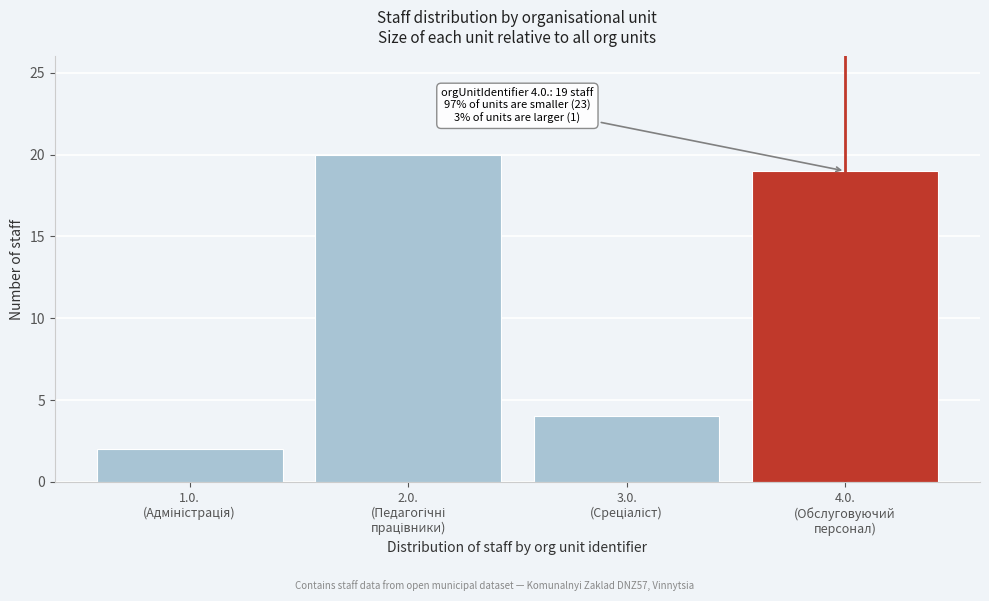

Reading right to left, list all the values displayed in this chart.

19	4	20	2